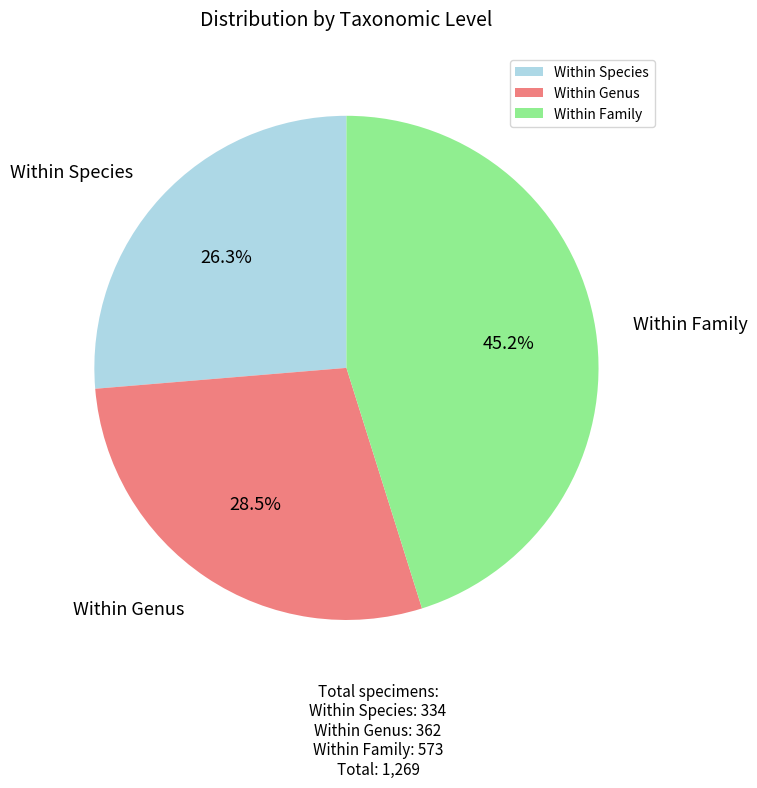

Which category has the smallest portion of the pie?

Within Species